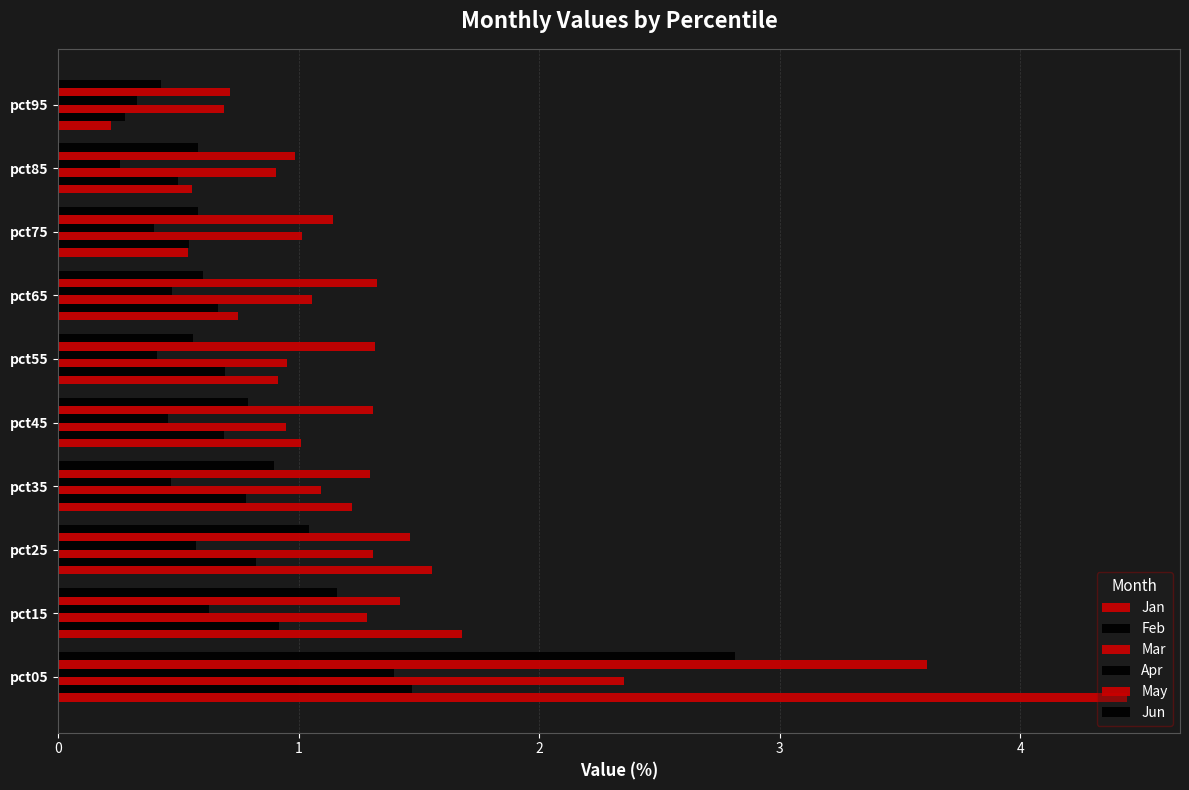

How many values in the Jan series exceed 1?

5